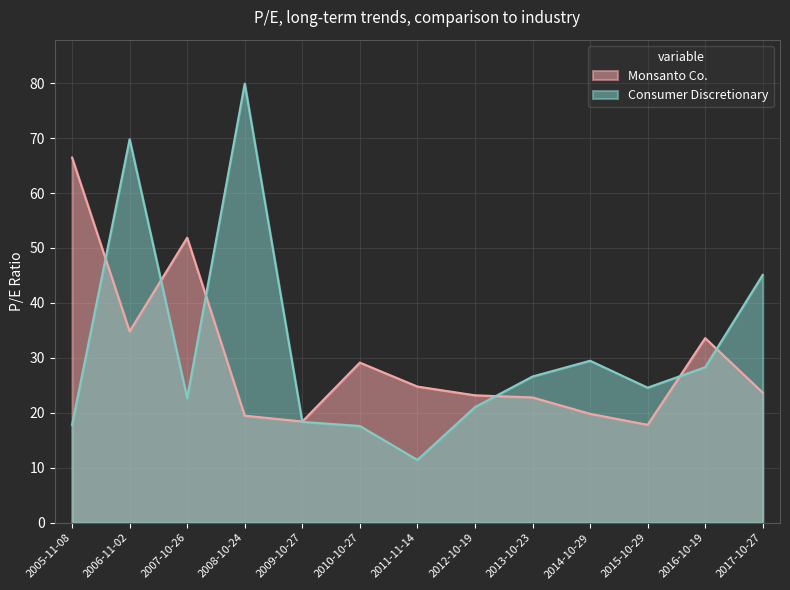

List the series in order of their peak value, lowest first.

Monsanto Co., Consumer Discretionary